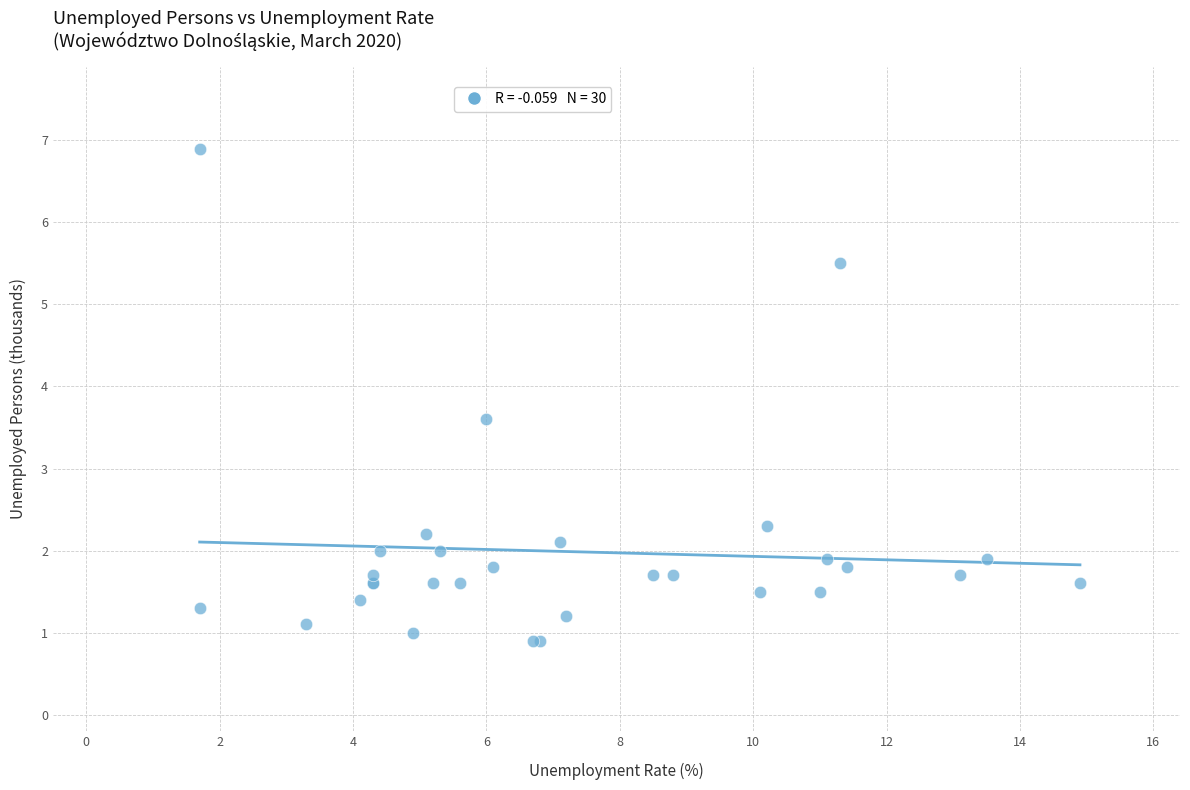

What Y value in the scatter plot is closest to 3?

3.6